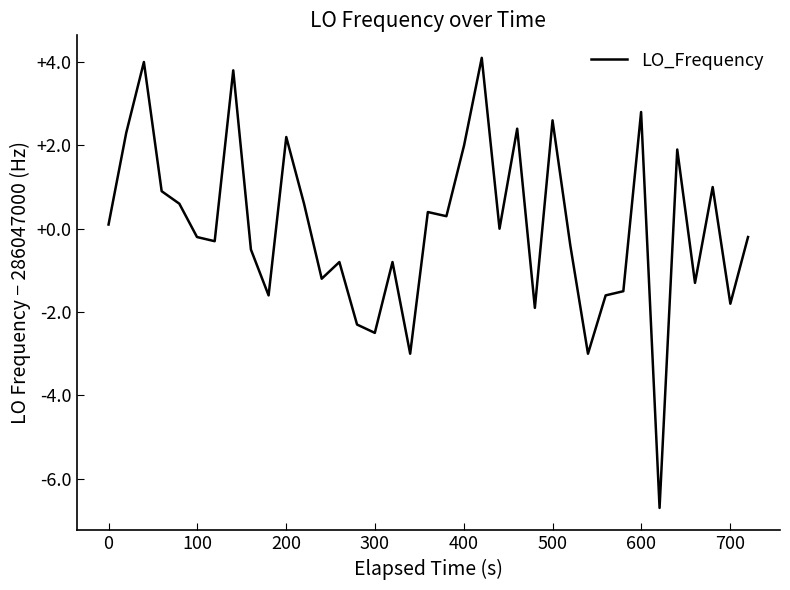

What is the difference between the maximum and minimum values?

10.8